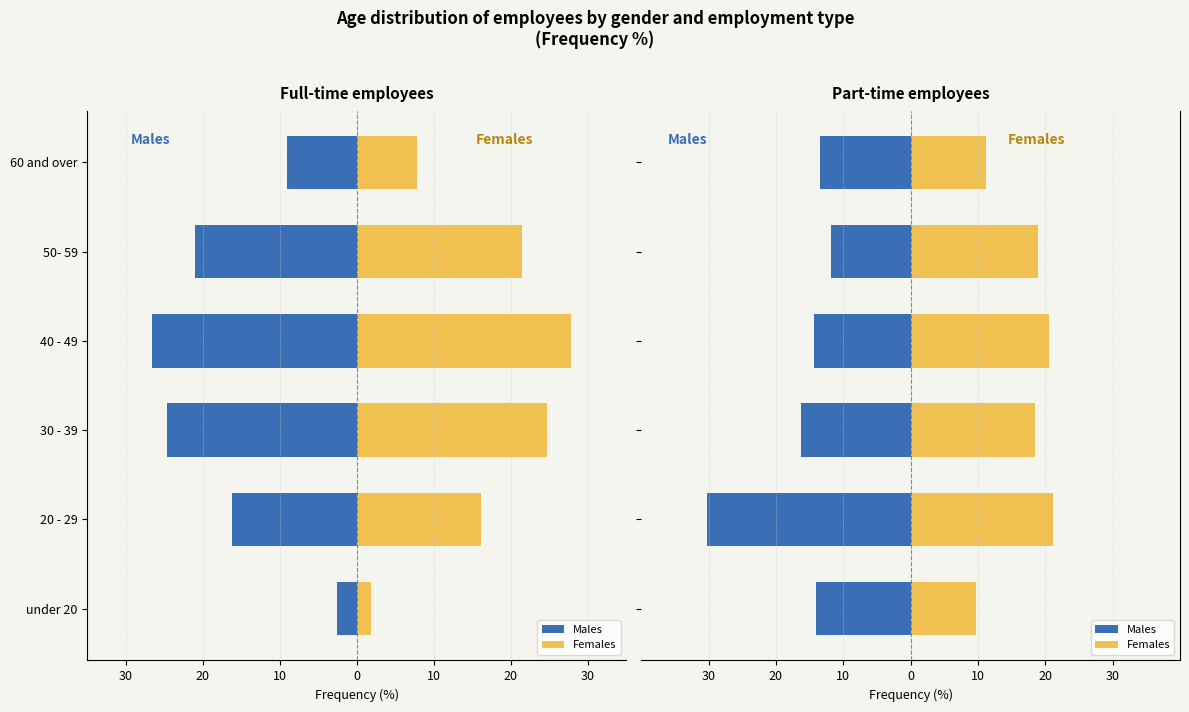

How many values in the Males series are below -14?

4